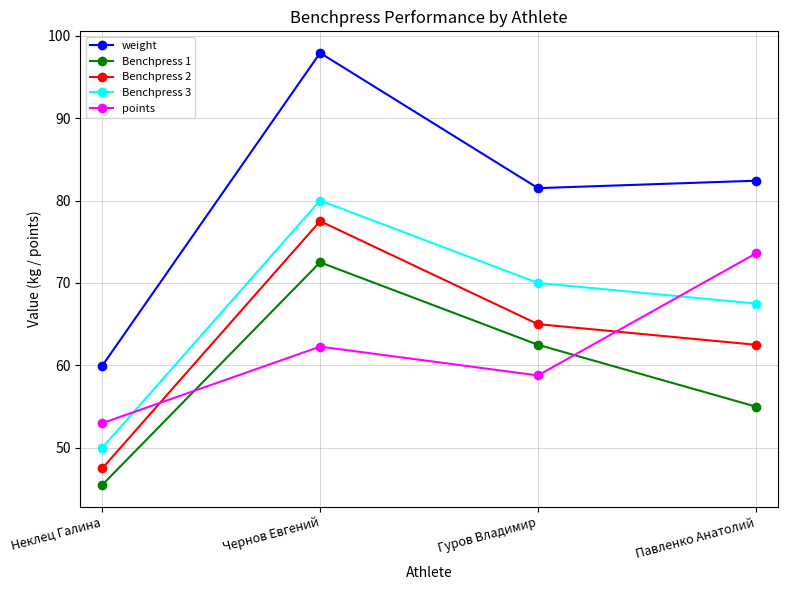

What is the difference between the highest and lowest values at Чернов Евгений?

35.6